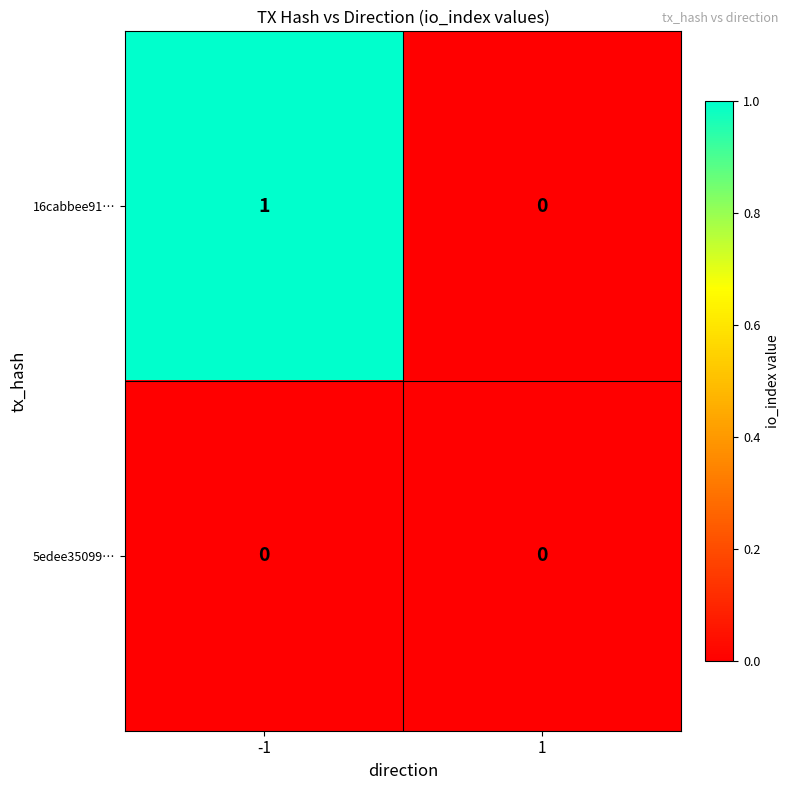

Which series has the widest spread of values?

16cabbee91…